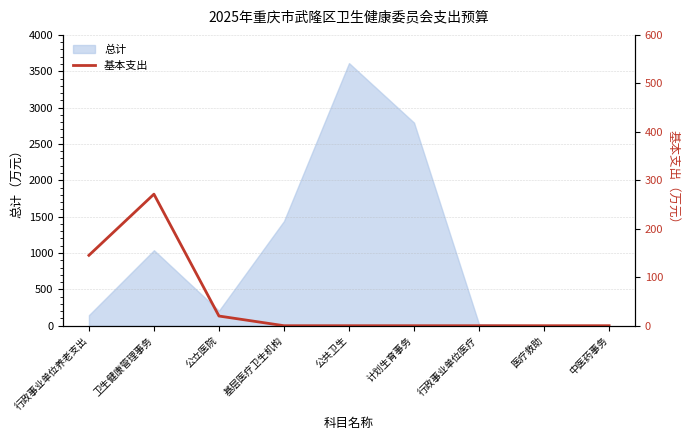

What is the sum of all values?

436.6